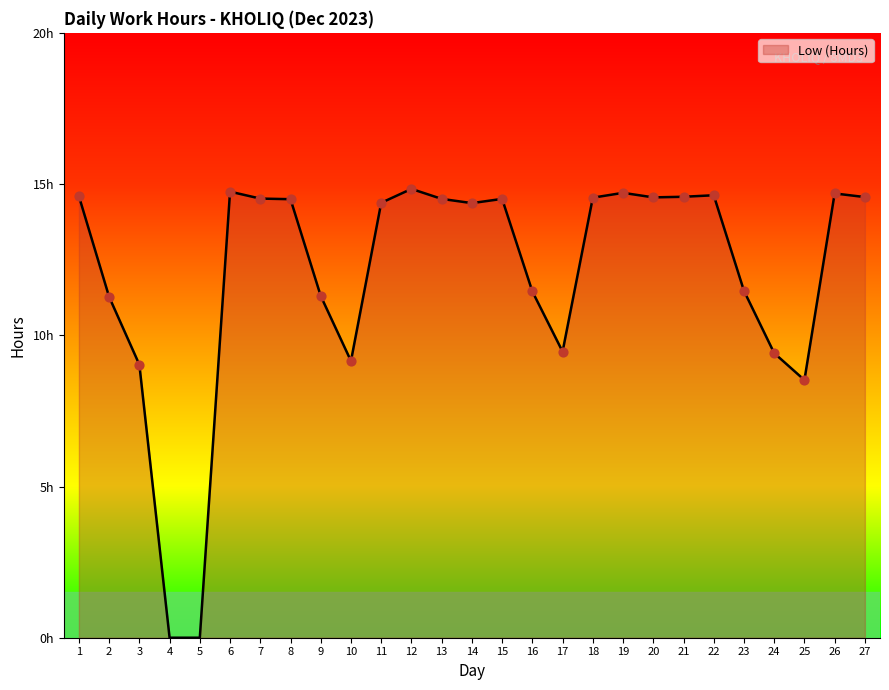

Approximately how many times larger is the value at 24 compared to 3?

1.0